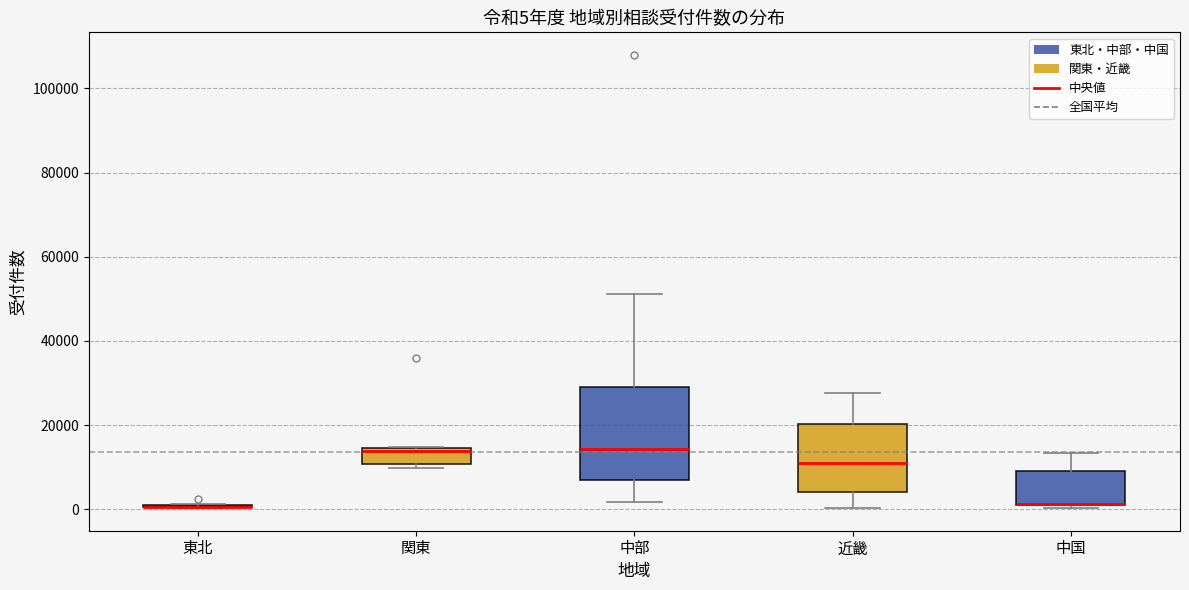

Comparing the boxes themselves (not the whiskers), which one is the tallest?

中部